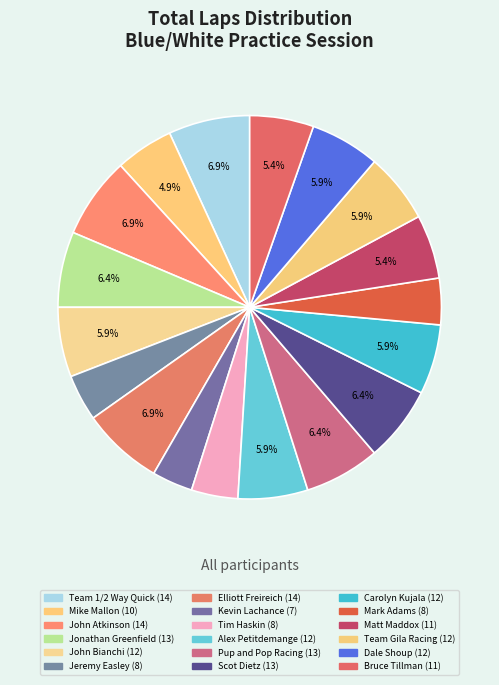

To the nearest percent, what percentage of the pie is Dale Shoup?

6%